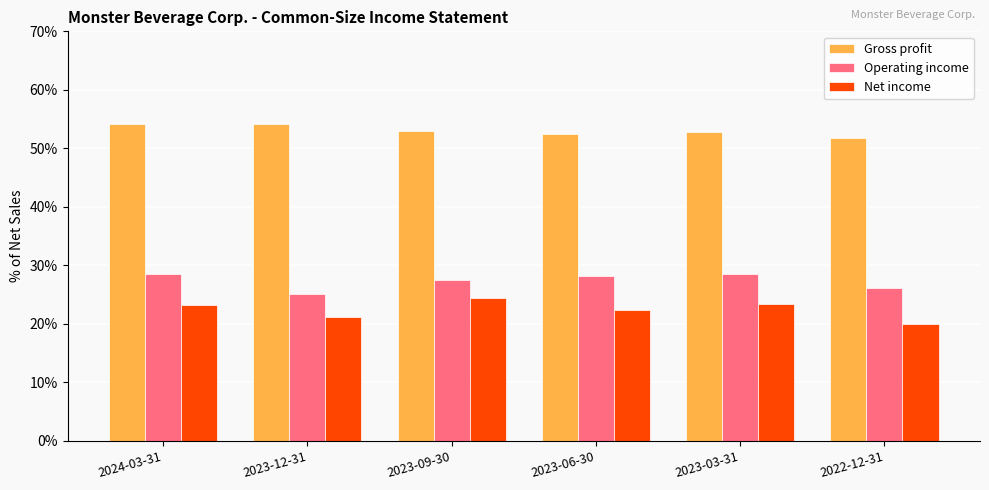

What is the label of the 4th bar from the left?

2023-06-30